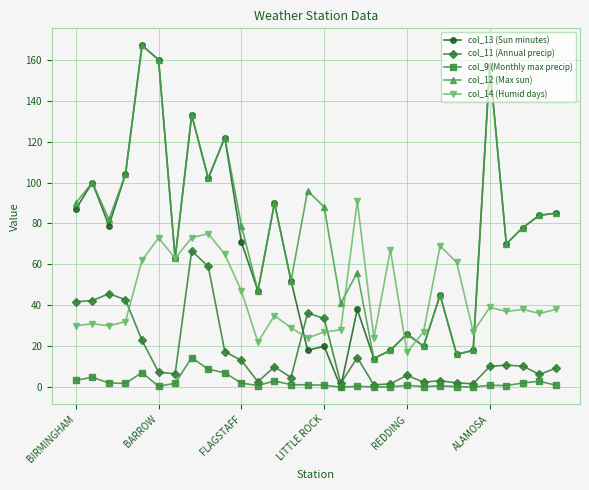

True or false: col_12 (Max sun) has more than 0 points higher than both neighbors.

True